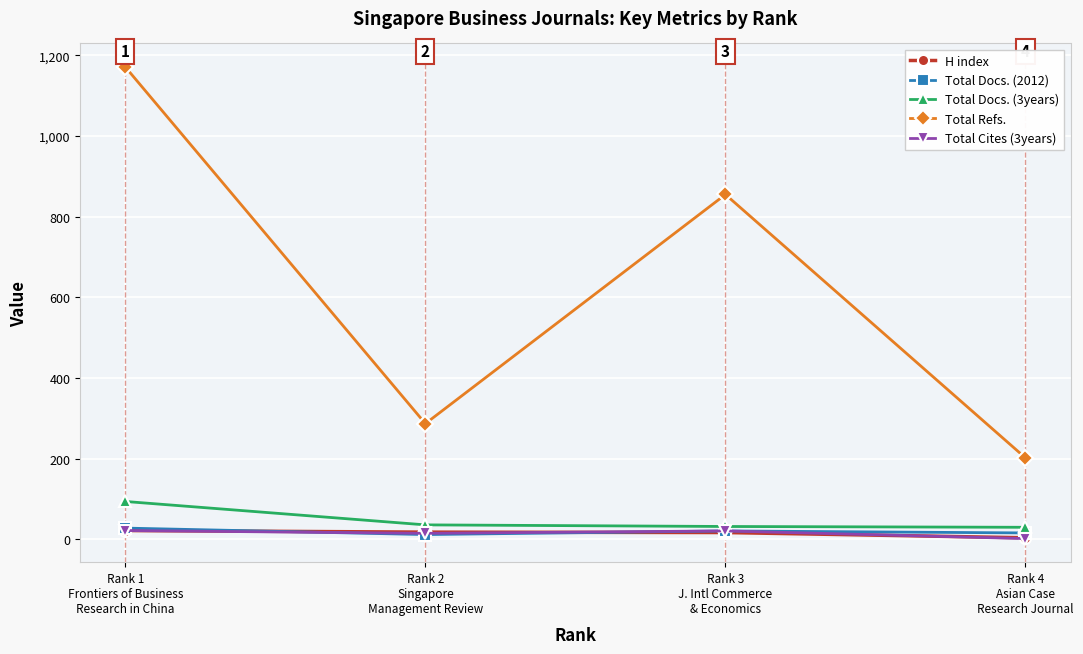

What is the difference between the maximum and minimum values in the Total Cites (3years) series?

20